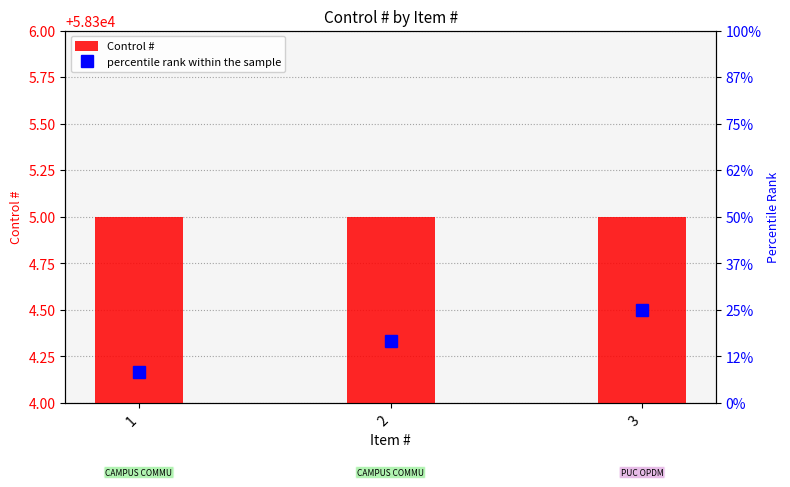

What is the sum of the Control # values at 1 and 2?

116610